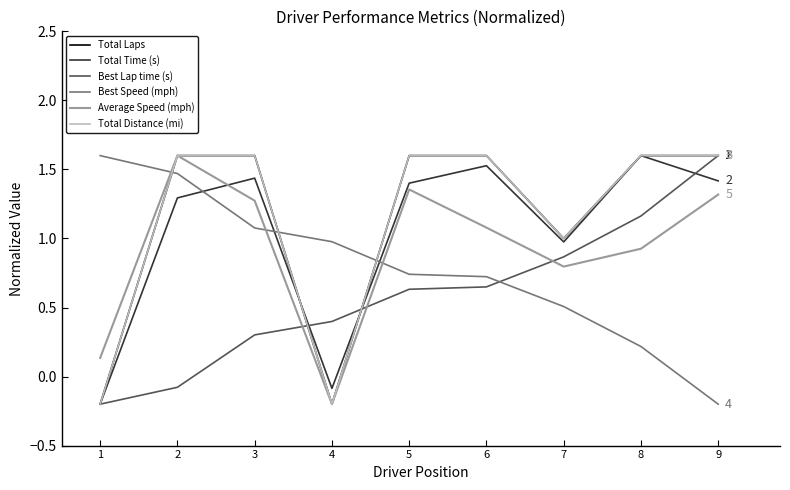

What is the difference between the highest and lowest values at 9?

1.8